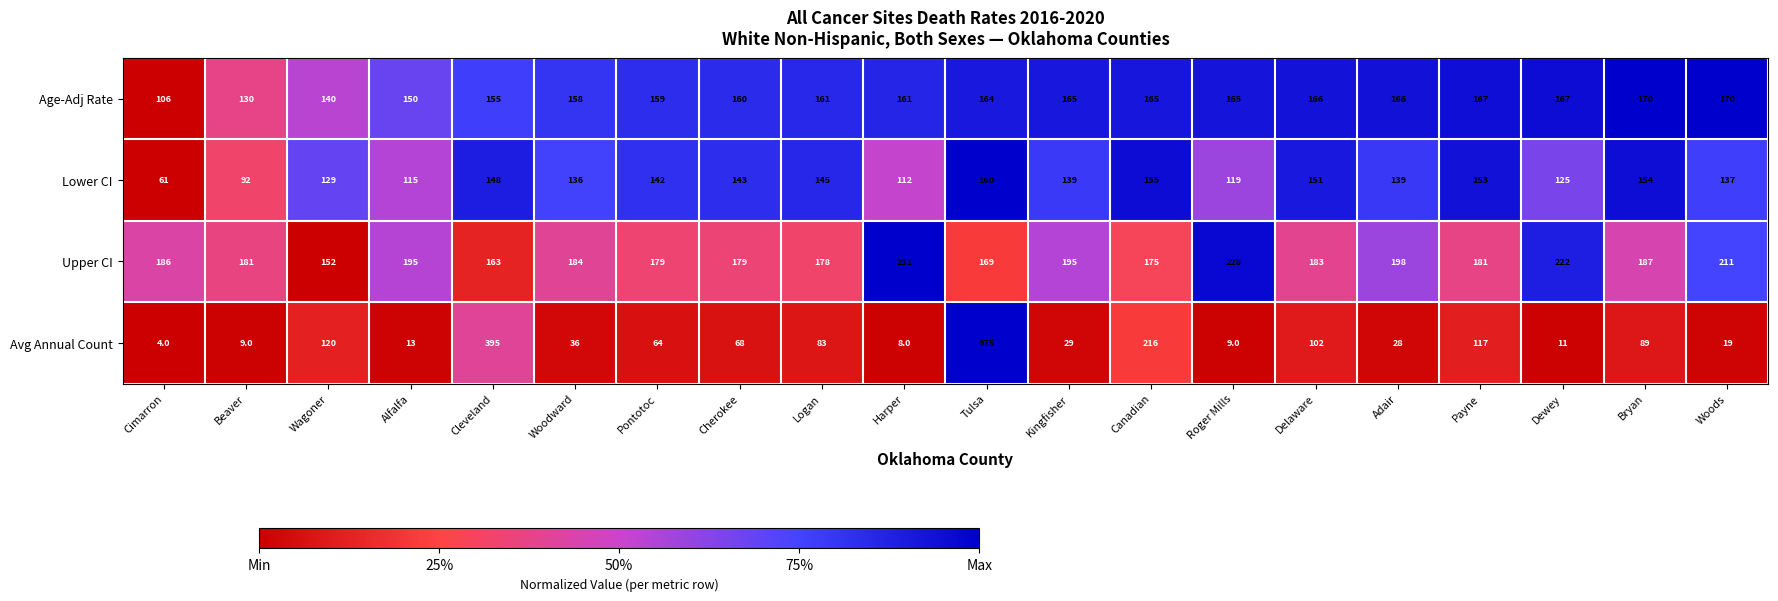

At which category is the sum across all series the highest?

Tulsa